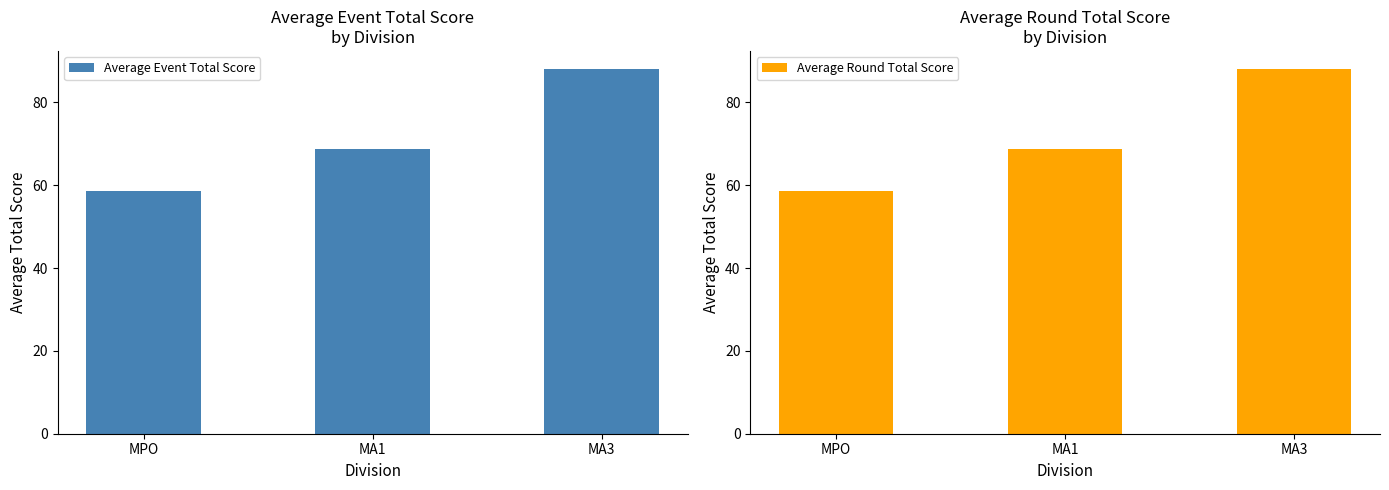

What is the greatest value displayed?

88.0